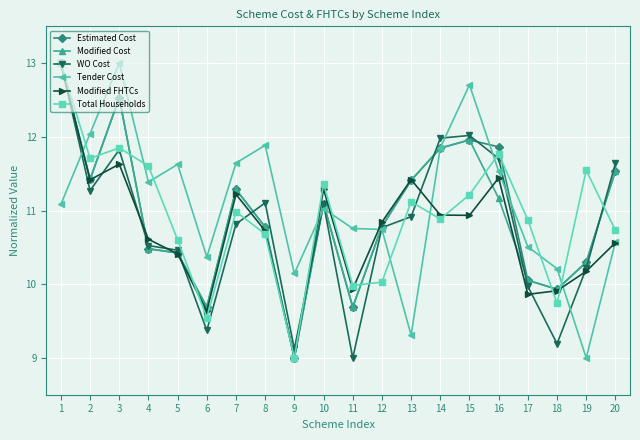

What is the total value across all series at 4?

65.1